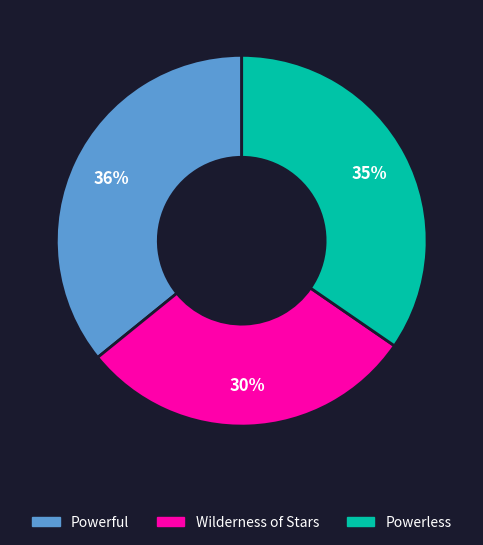

To the nearest percent, what portion does Powerful represent?

36%